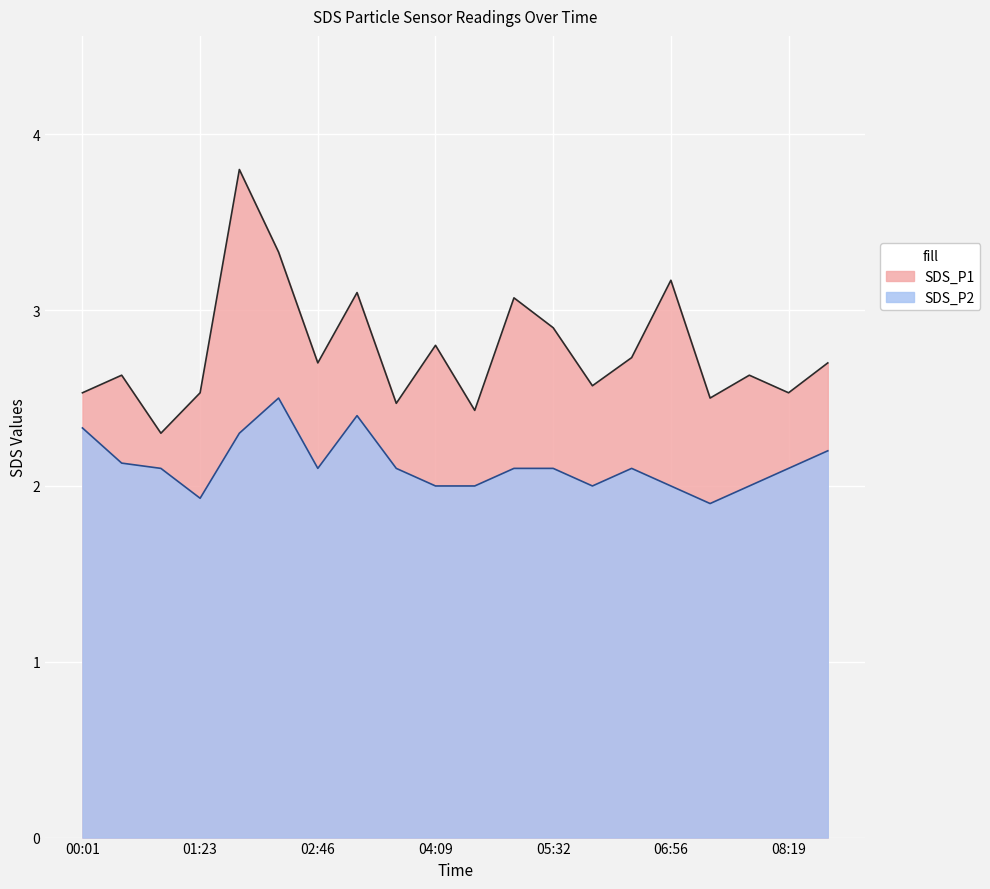

What are all the series names shown in the legend?

SDS_P1, SDS_P2